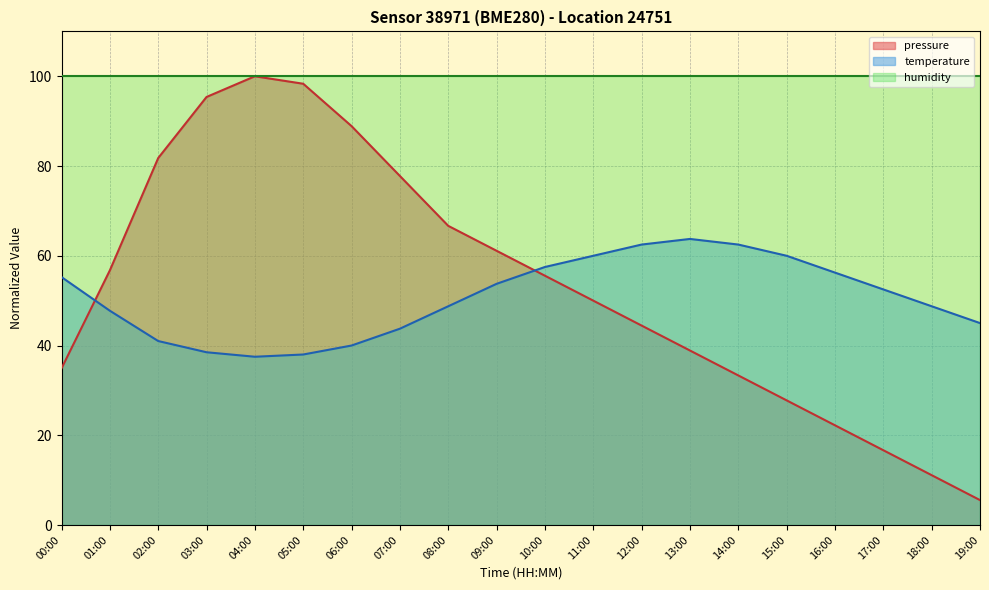

What value does the pressure series have at 13:00?

38.9